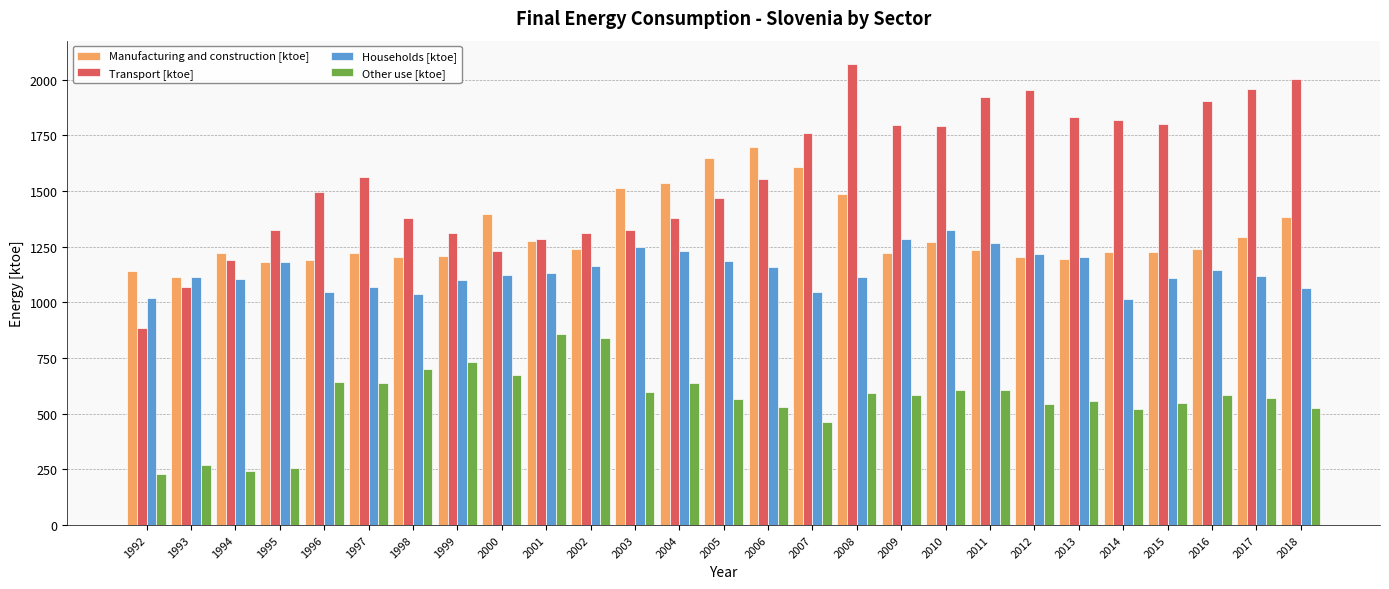

True or false: Other use [ktoe] has a value of 410.0 at 2010.

False